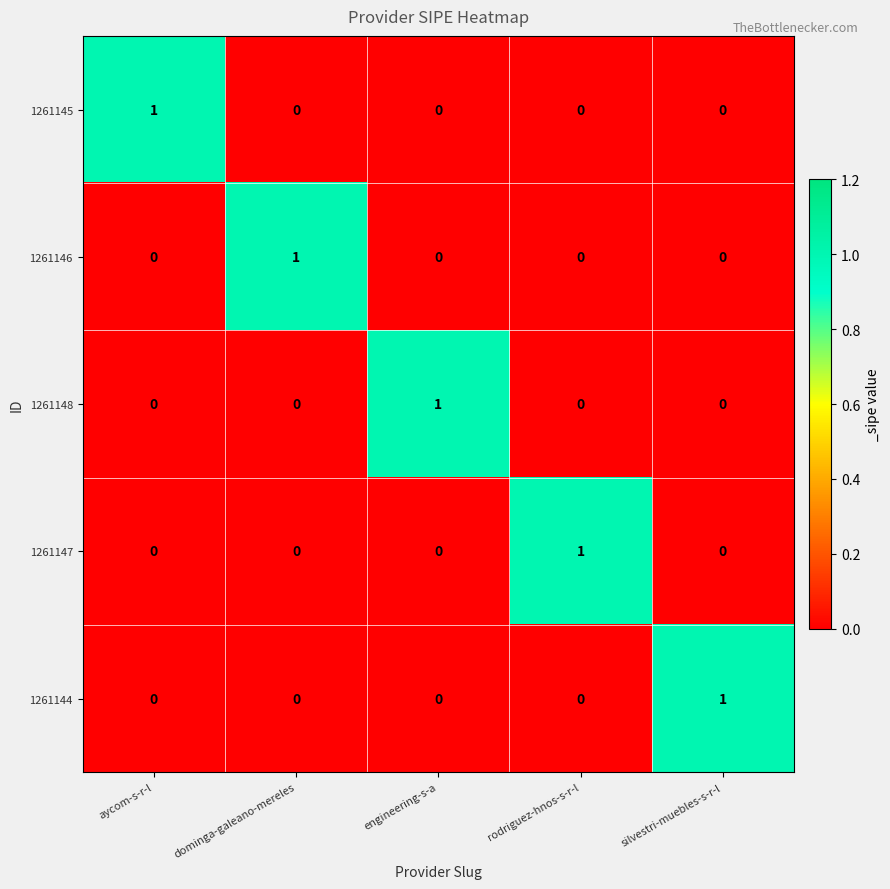

How many 1261145 values are between 0 and 1?

5